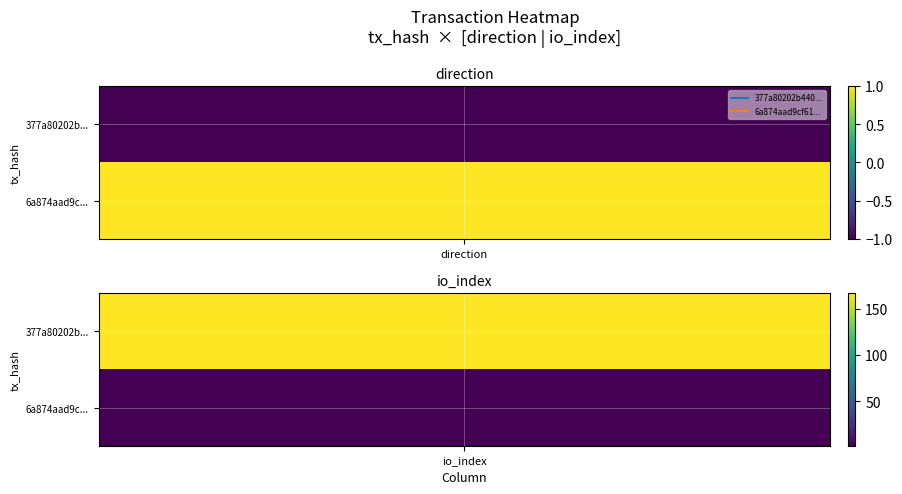

True or false: 377a80202b440d7da935bd0b1f499c3e4b49451 has a value of -1 at -1.

True